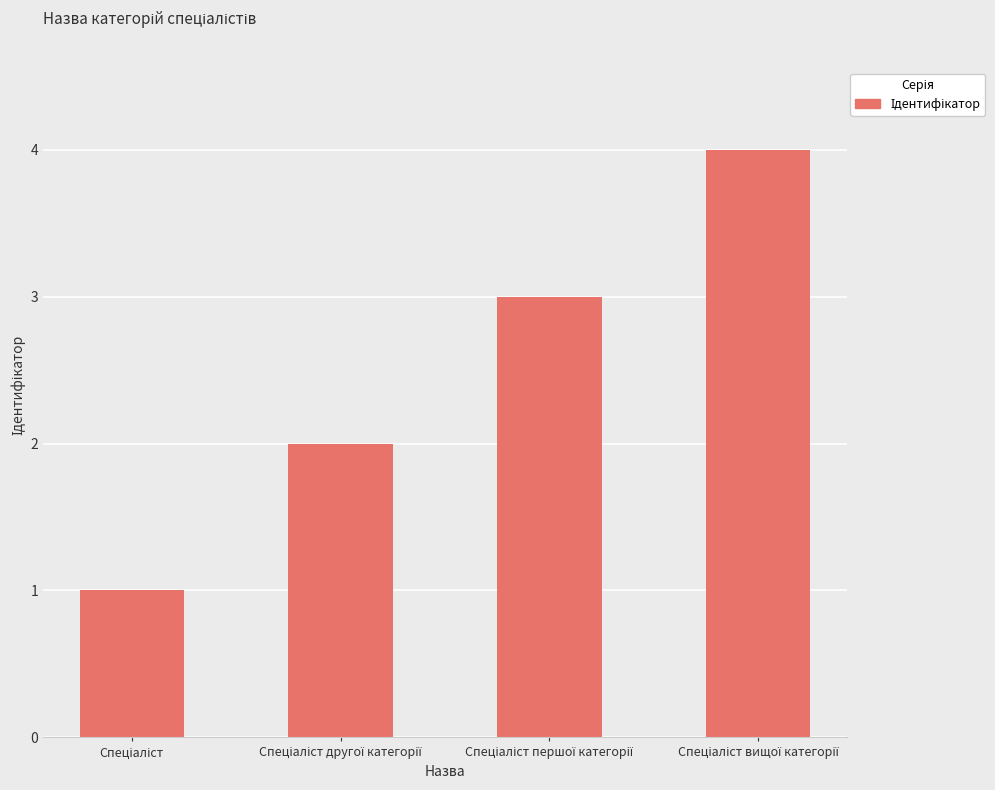

What is the value of the 2nd bar from the left?

2